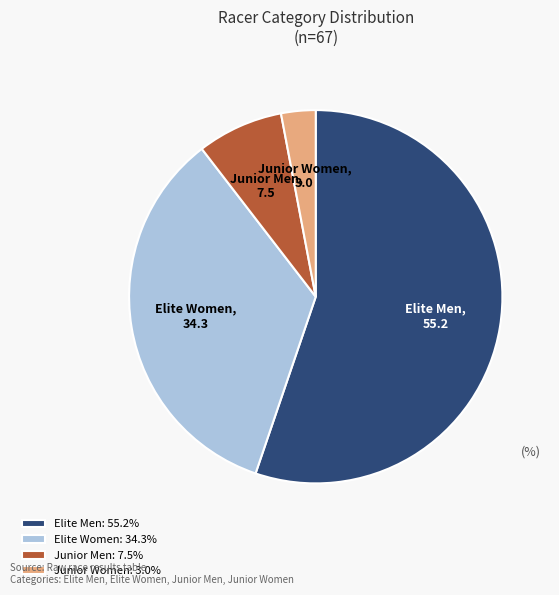

Is the sum of Junior Women and Junior Men greater than half?

No